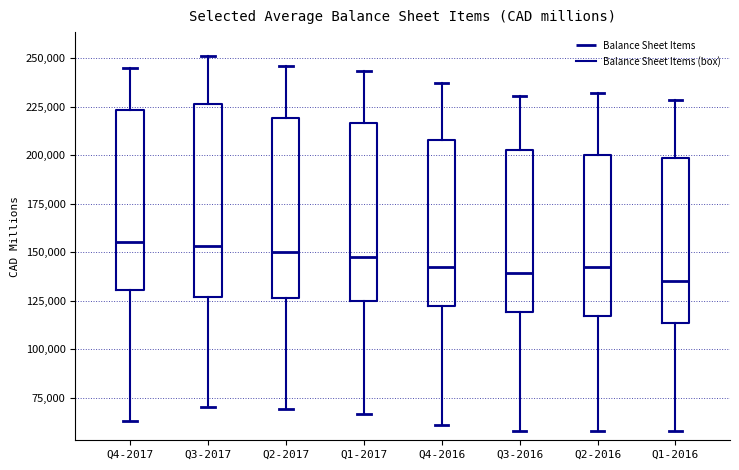

Reading left to right, read every box against the y-axis: the position of its median line, the range the box covers, and the ends of its whiskers. The values are not printed on the chart, so give them approximately, as read against the axis.

Q4-2017: median 155000, box 130000 to 225000, whiskers 65000 to 245000
Q3-2017: median 155000, box 125000 to 225000, whiskers 70000 to 250000
Q2-2017: median 150000, box 125000 to 220000, whiskers 70000 to 245000
Q1-2017: median 150000, box 125000 to 215000, whiskers 65000 to 245000
Q4-2016: median 140000, box 120000 to 210000, whiskers 60000 to 235000
Q3-2016: median 140000, box 120000 to 205000, whiskers 60000 to 230000
Q2-2016: median 140000, box 115000 to 200000, whiskers 60000 to 230000
Q1-2016: median 135000, box 115000 to 200000, whiskers 60000 to 230000